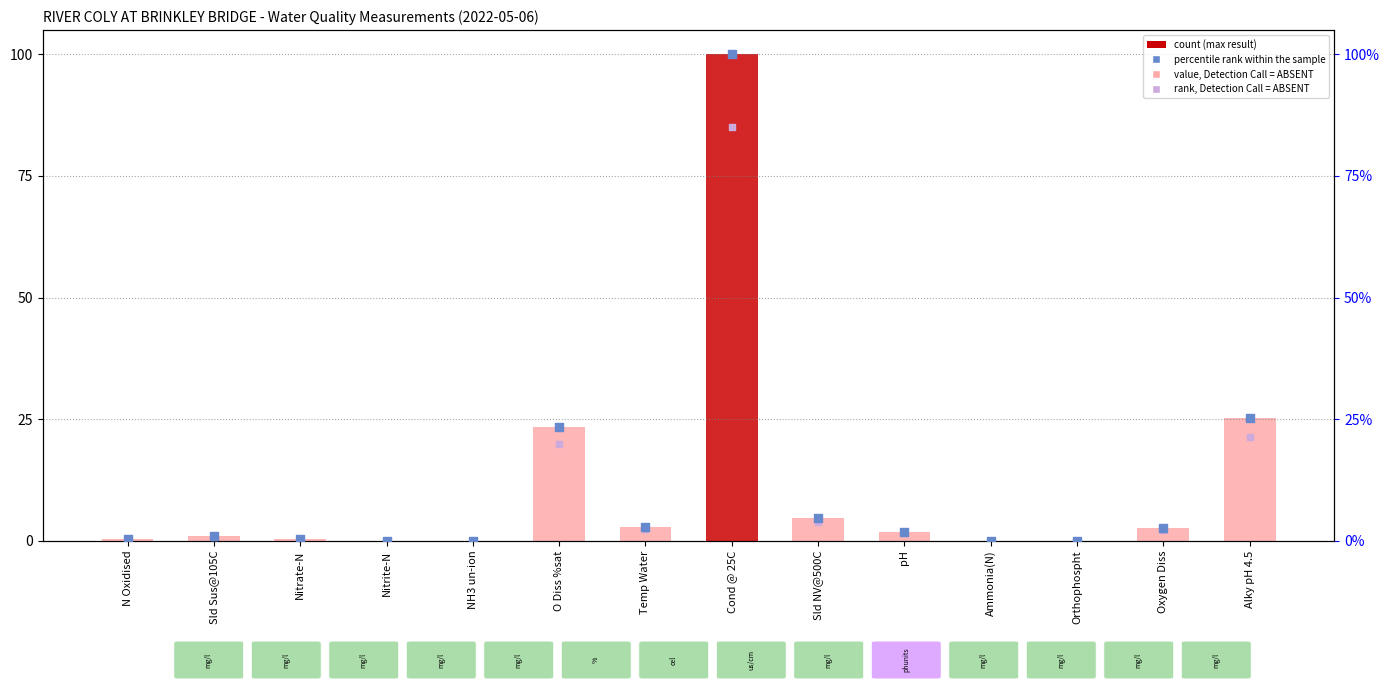

At how many categories does at least one series exceed 59?

1